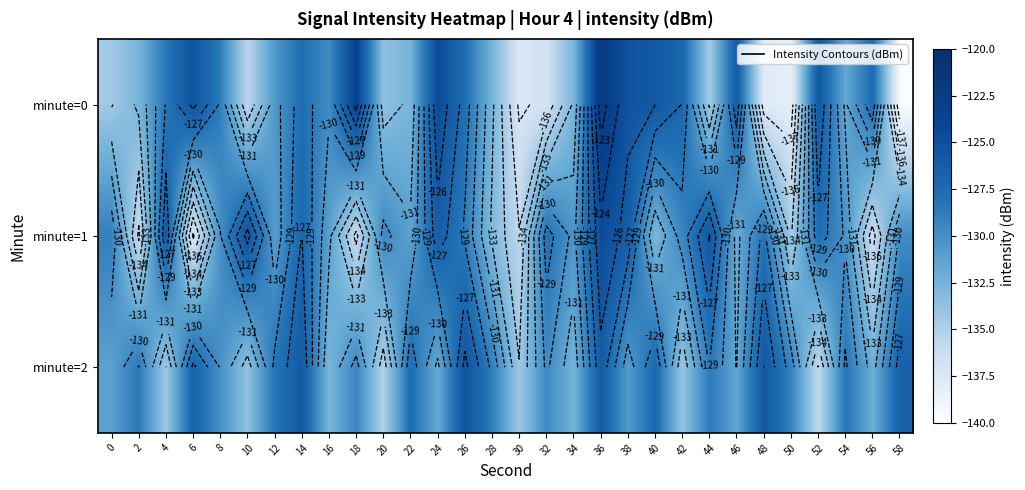

Rank the categories by minute=0 value from lowest to highest.

58, 50, 48, 30, 32, 10, 44, 0, 20, 34, 22, 2, 28, 54, 12, 16, 8, 4, 14, 26, 56, 42, 46, 52, 40, 38, 6, 24, 18, 36